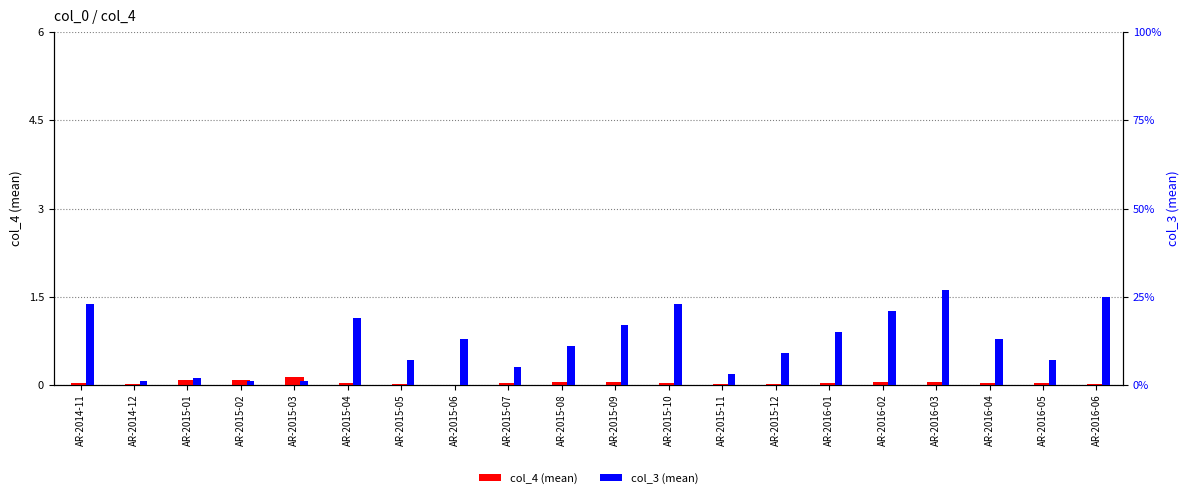

What is the sum of the col_3 values at AR-2015-07 and AR-2015-10?

28.0